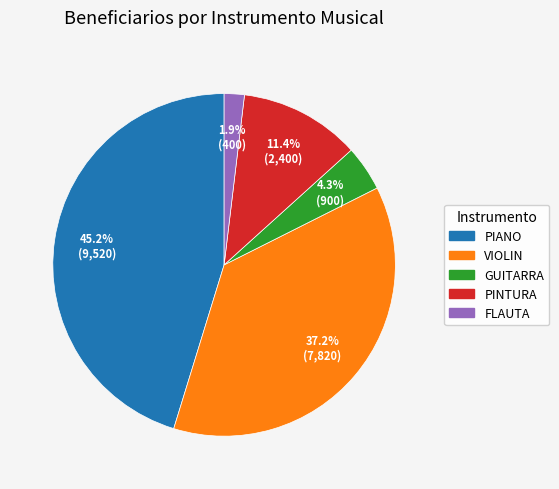

How many slices are in this pie chart?

5